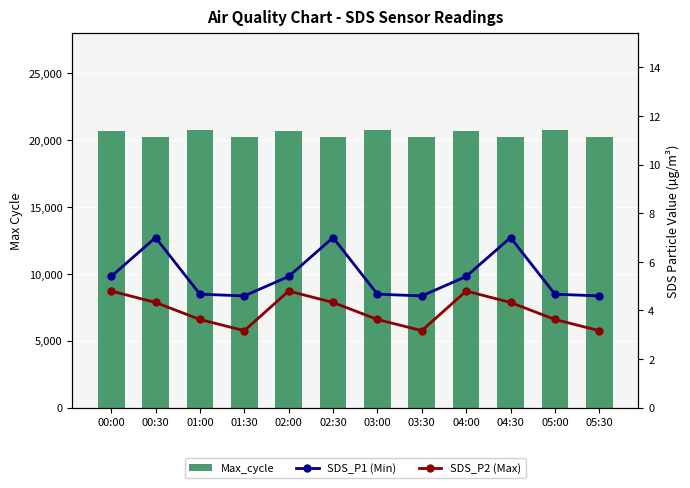

Reading left to right, list all the values displayed in this chart.

Max_cycle: 00:00=20655.0	00:30=20205.0	01:00=20699.0	01:30=20201.0	02:00=20655.0	02:30=20205.0	03:00=20699.0	03:30=20201.0	04:00=20655.0	04:30=20205.0	05:00=20699.0	05:30=20201.0
SDS_P1 (Min): 00:00=5.4	00:30=7.0	01:00=4.7	01:30=4.6	02:00=5.4	02:30=7.0	03:00=4.7	03:30=4.6	04:00=5.4	04:30=7.0	05:00=4.7	05:30=4.6
SDS_P2 (Max): 00:00=4.8	00:30=4.3	01:00=3.6	01:30=3.2	02:00=4.8	02:30=4.3	03:00=3.6	03:30=3.2	04:00=4.8	04:30=4.3	05:00=3.6	05:30=3.2